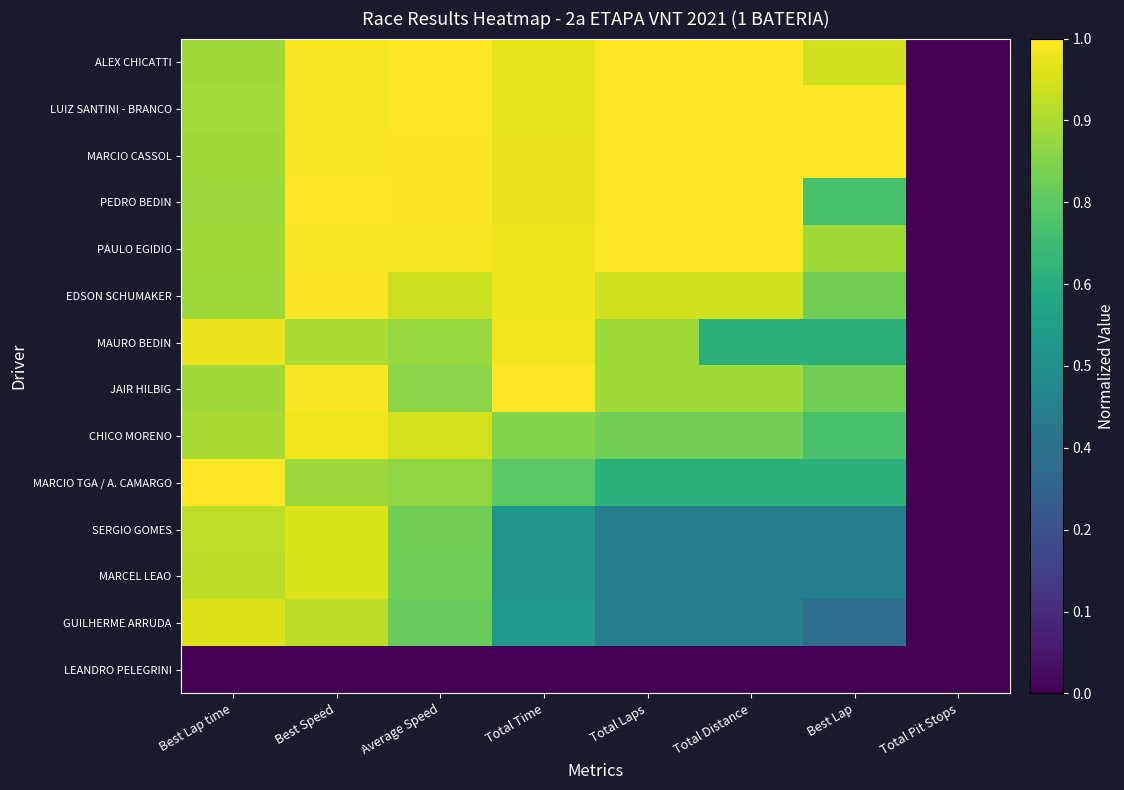

Reading left to right, list all the values displayed in this chart.

ALEX CHICATTI: Best Lap time=0.9	Best Speed=1.0	Average Speed=1.0	Total Time=1.0	Total Laps=1.0	Total Distance=1.0	Best Lap=0.9	Total Pit Stops=0.0
LUIZ SANTINI - BRANCO: Best Lap time=0.9	Best Speed=1.0	Average Speed=1.0	Total Time=1.0	Total Laps=1.0	Total Distance=1.0	Best Lap=1.0	Total Pit Stops=0.0
MARCIO CASSOL: Best Lap time=0.9	Best Speed=1.0	Average Speed=1.0	Total Time=1.0	Total Laps=1.0	Total Distance=1.0	Best Lap=1.0	Total Pit Stops=0.0
PEDRO BEDIN: Best Lap time=0.8	Best Speed=1.0	Average Speed=1.0	Total Time=1.0	Total Laps=1.0	Total Distance=1.0	Best Lap=0.7	Total Pit Stops=0.0
PAULO EGIDIO: Best Lap time=0.9	Best Speed=1.0	Average Speed=1.0	Total Time=1.0	Total Laps=1.0	Total Distance=1.0	Best Lap=0.9	Total Pit Stops=0.0
EDSON SCHUMAKER: Best Lap time=0.9	Best Speed=1.0	Average Speed=0.9	Total Time=1.0	Total Laps=0.9	Total Distance=0.9	Best Lap=0.8	Total Pit Stops=0.0
MAURO BEDIN: Best Lap time=1.0	Best Speed=0.9	Average Speed=0.8	Total Time=1.0	Total Laps=0.9	Total Distance=0.6	Best Lap=0.6	Total Pit Stops=0.0
JAIR HILBIG: Best Lap time=0.9	Best Speed=1.0	Average Speed=0.8	Total Time=1.0	Total Laps=0.9	Total Distance=0.9	Best Lap=0.8	Total Pit Stops=0.0
CHICO MORENO: Best Lap time=0.9	Best Speed=1.0	Average Speed=0.9	Total Time=0.8	Total Laps=0.8	Total Distance=0.8	Best Lap=0.7	Total Pit Stops=0.0
MARCIO TGA / A. CAMARGO: Best Lap time=1.0	Best Speed=0.8	Average Speed=0.8	Total Time=0.7	Total Laps=0.6	Total Distance=0.6	Best Lap=0.6	Total Pit Stops=0.0
SERGIO GOMES: Best Lap time=0.9	Best Speed=0.9	Average Speed=0.8	Total Time=0.5	Total Laps=0.4	Total Distance=0.4	Best Lap=0.4	Total Pit Stops=0.0
MARCEL LEAO: Best Lap time=0.9	Best Speed=0.9	Average Speed=0.8	Total Time=0.5	Total Laps=0.4	Total Distance=0.4	Best Lap=0.4	Total Pit Stops=0.0
GUILHERME ARRUDA: Best Lap time=0.9	Best Speed=0.9	Average Speed=0.8	Total Time=0.5	Total Laps=0.4	Total Distance=0.4	Best Lap=0.4	Total Pit Stops=0.0
LEANDRO PELEGRINI: Best Lap time=0.0	Best Speed=0.0	Average Speed=0.0	Total Time=0.0	Total Laps=0.0	Total Distance=0.0	Best Lap=0.0	Total Pit Stops=0.0